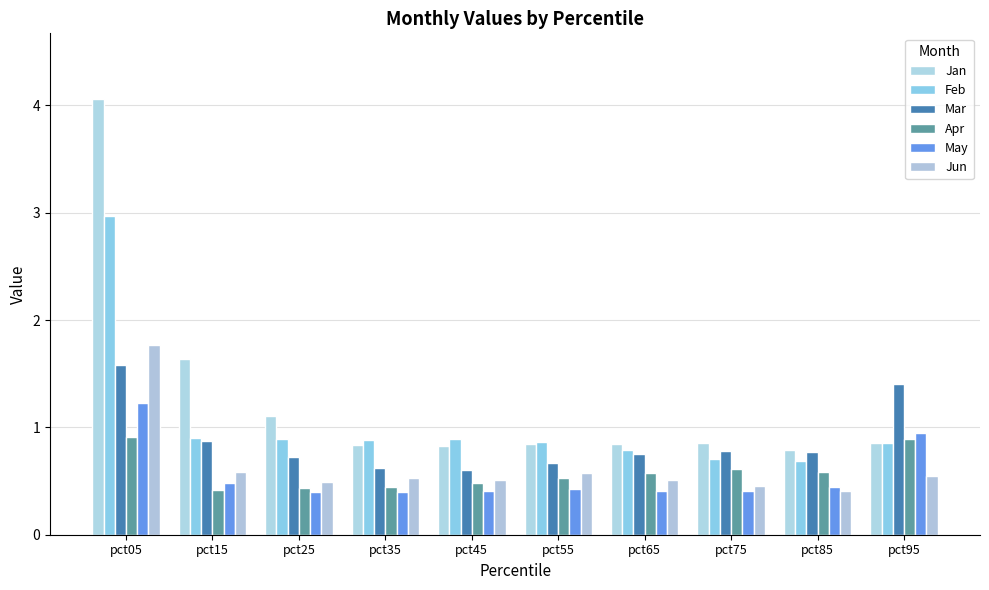

What is the value of the May bar at the 10th from the left?

0.9